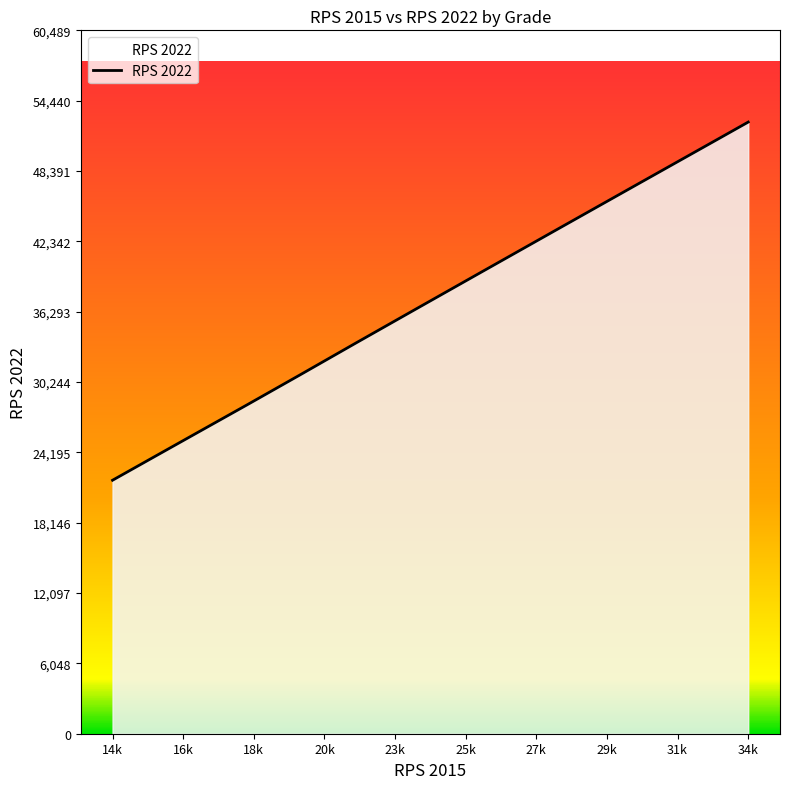

What is the minimum value shown in the chart?

21800